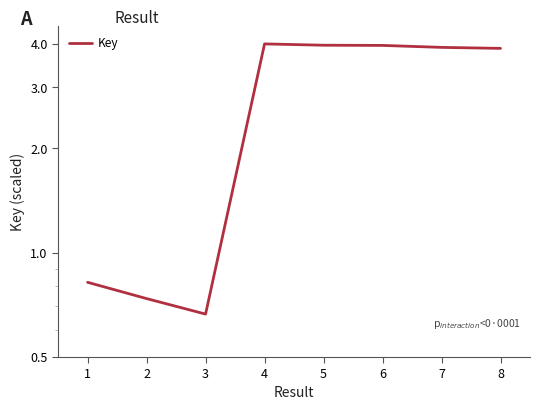

Reading right to left, what are all the values shown in this chart?

3.9	3.9	4.0	4.0	4.0	0.7	0.7	0.8